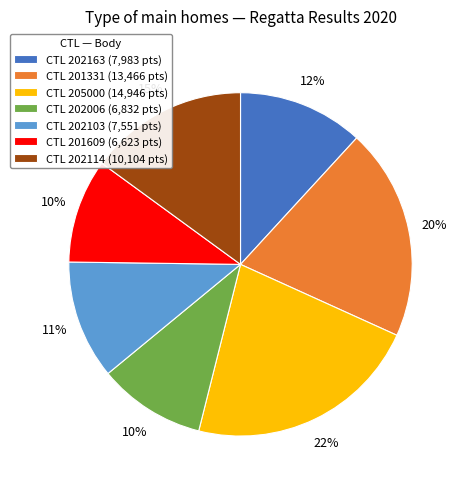

To the nearest percent, what portion does CTL 201331 (13,466 pts) represent?

20%